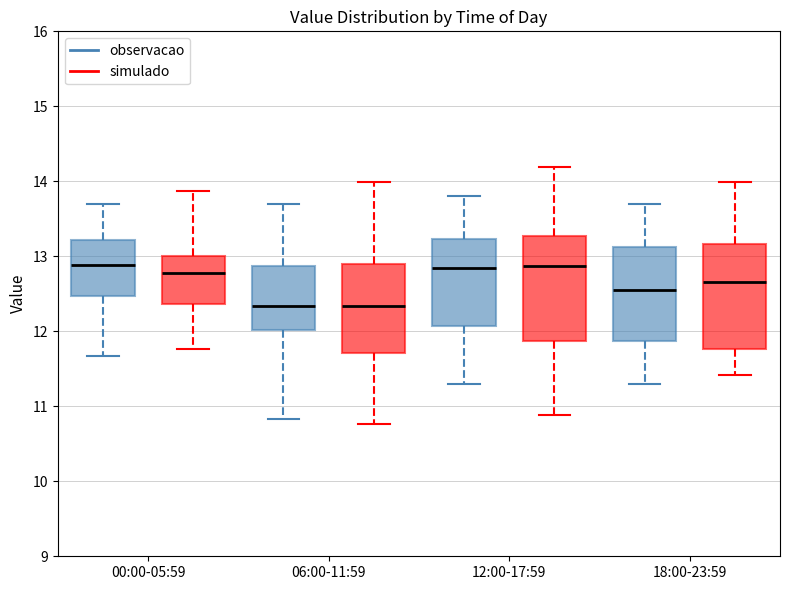

Where does the lower whisker of the box for 12:00-17:59 (observacao) end on the y-axis? The values are not printed on the chart, so give them approximately, as read against the axis.

11.3